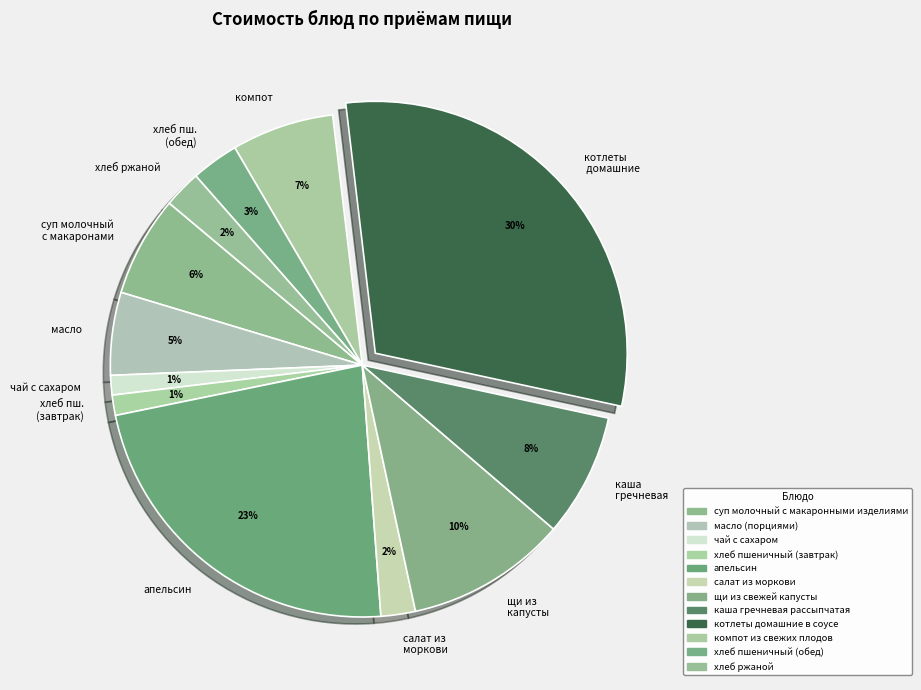

Count the number of slices in the pie.

12